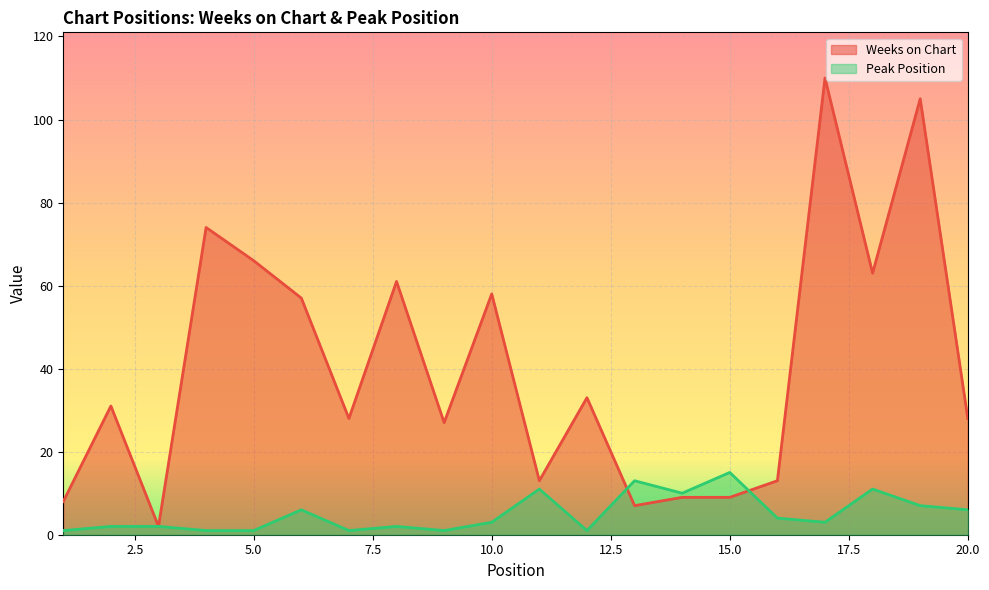

Between 7 and 19, which is larger?

19